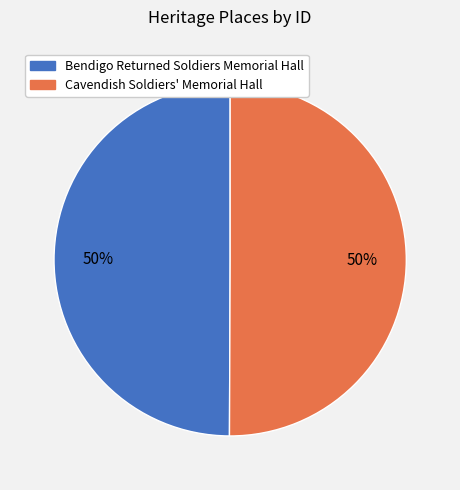

To the nearest percent, what portion does Bendigo Returned Soldiers Memorial Hall represent?

50%